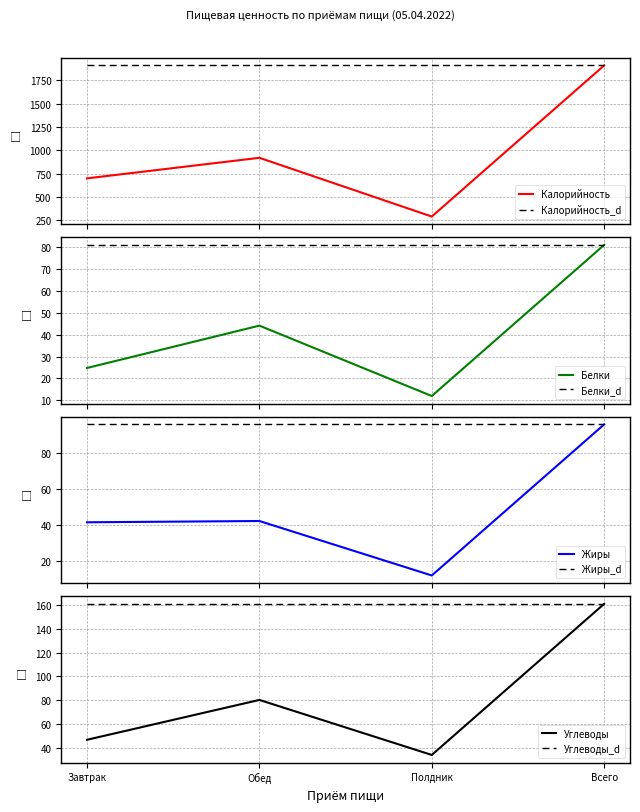

What is the label of the 1st point from the left?

Завтрак